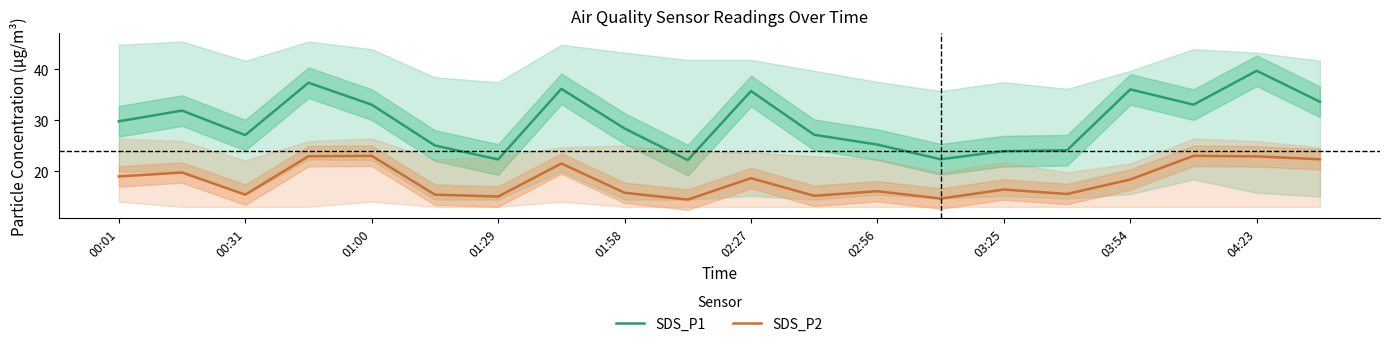

At which label does SDS_P1 reach its peak?

04:23